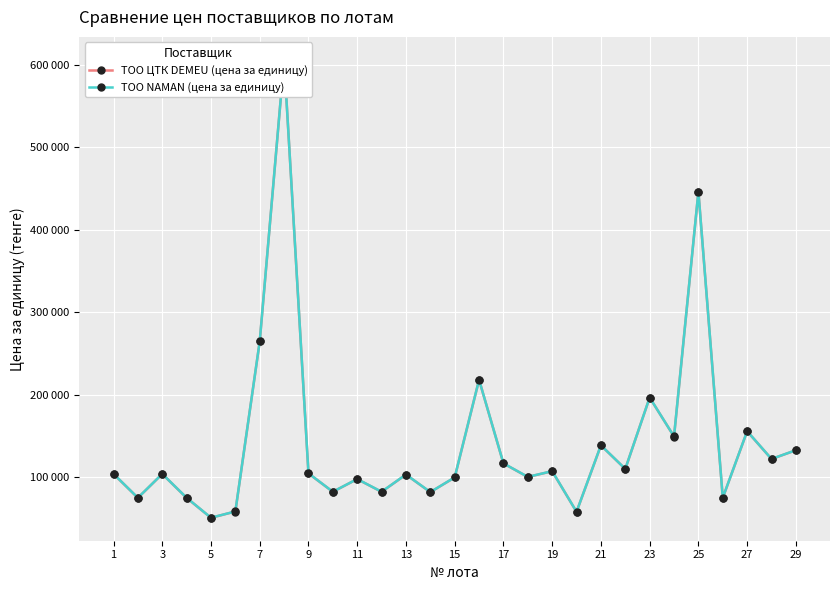

What is the difference between the maximum and minimum values in the ТОО NAMAN (цена за единицу) series?

554720